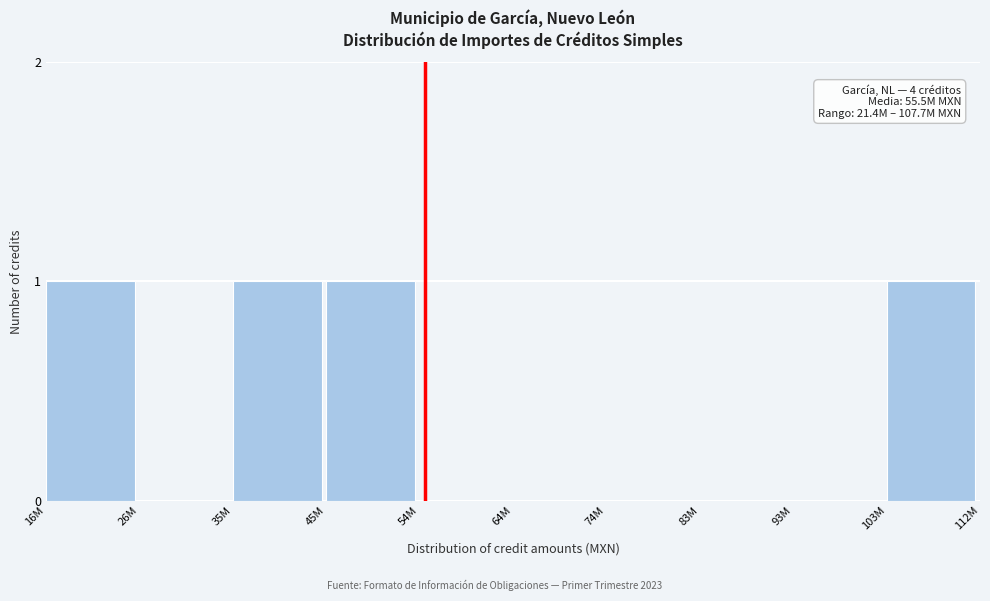

Reading left to right, what are all the values shown in this chart?

16M=1	26M=0	35M=1	45M=1	54M=0	64M=0	74M=0	83M=0	93M=0	103M=1